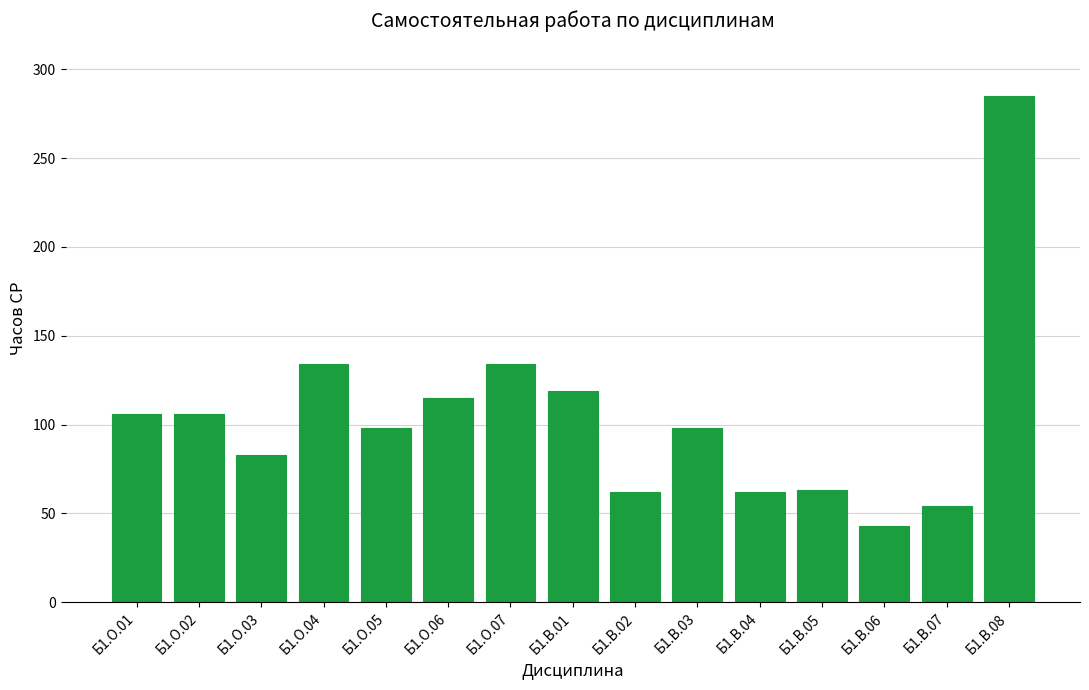

The value at Б1.В.05 is 30. True or false?

False